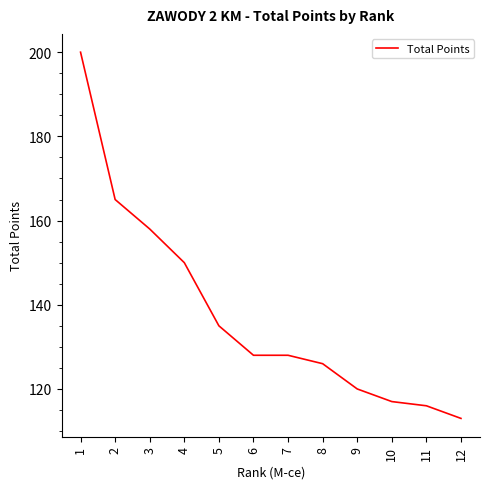

The chart shows a value of 113 at 12. True or false?

True